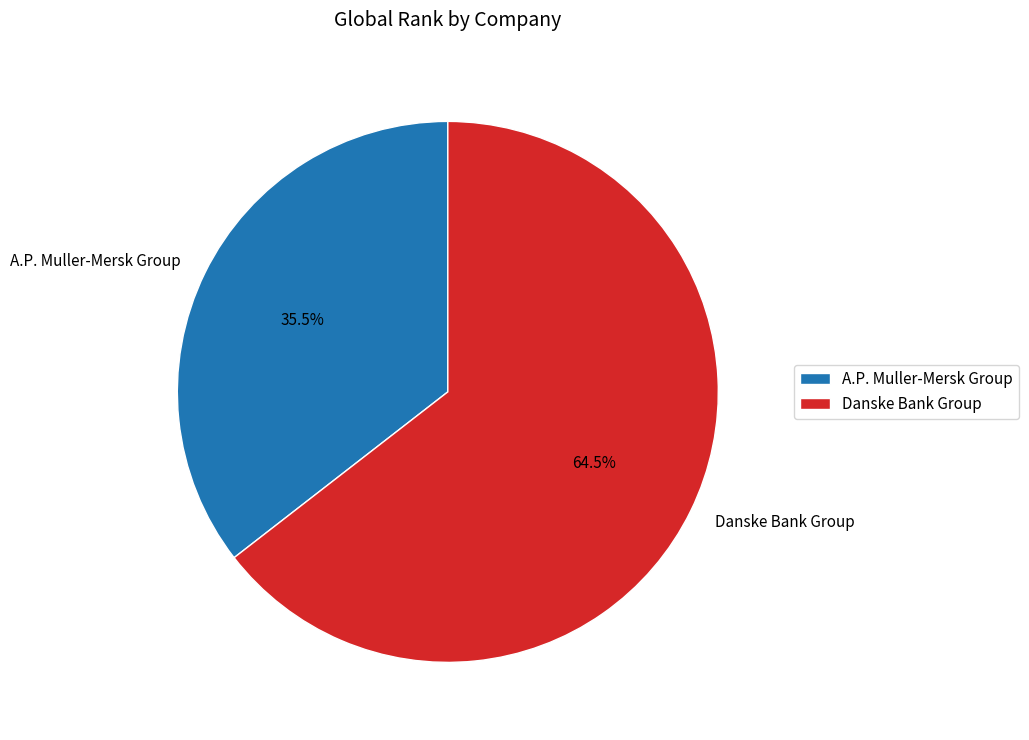

To the nearest percent, what is the difference between the Danske Bank Group and A.P. Muller-Mersk Group slice percentages?

29%